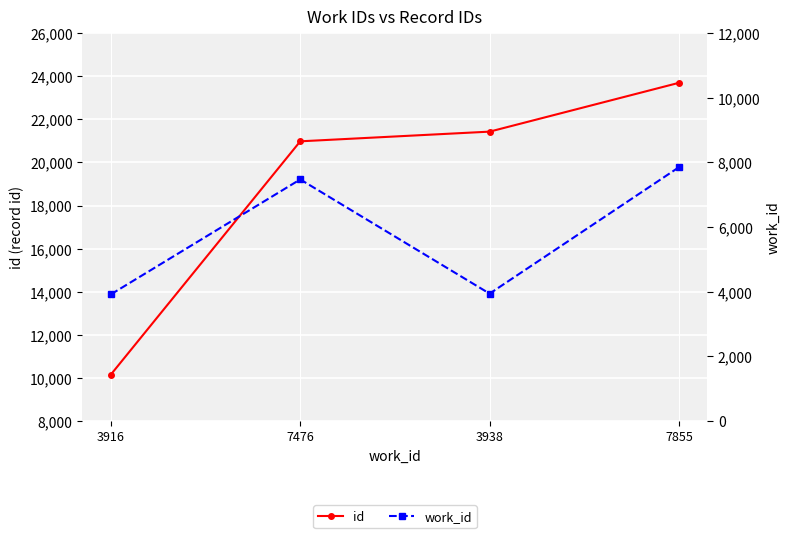

What is the maximum value for work_id?

7855